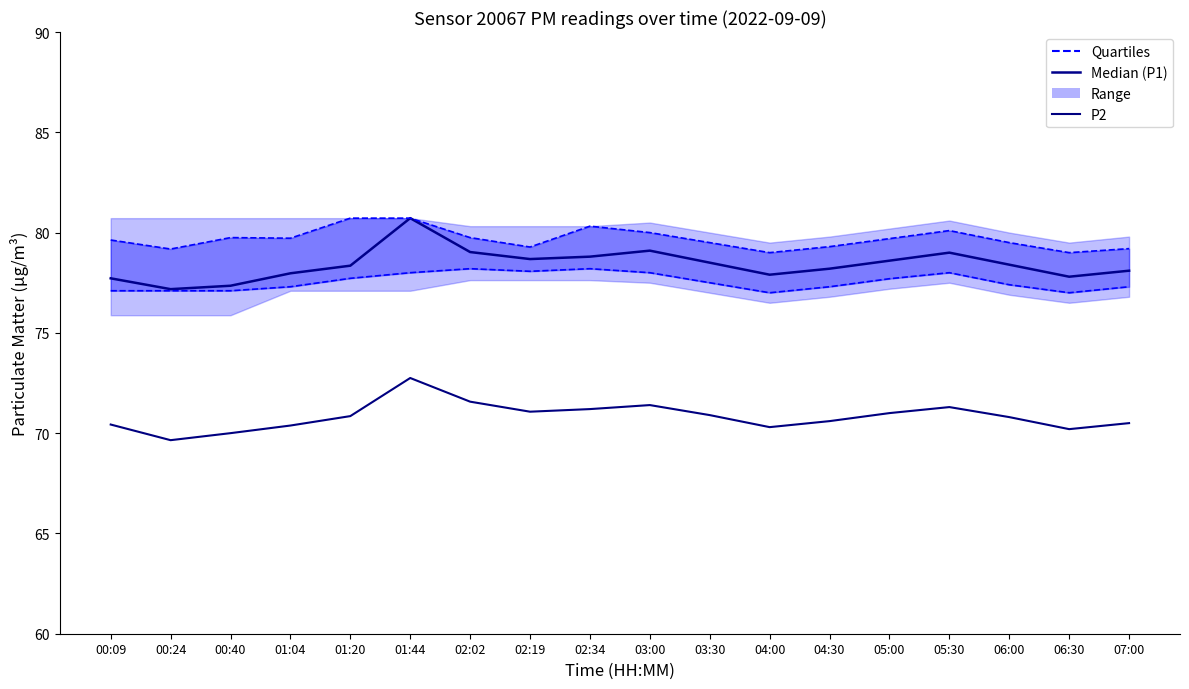

The P2 (Median) series shows 70.2 at 06:30. True or false?

True